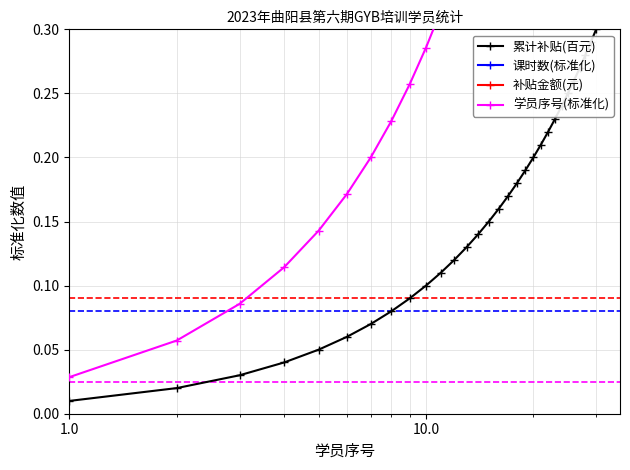

True or false: 累计补贴(百元) and 补贴金额(元) intersect in this chart.

False